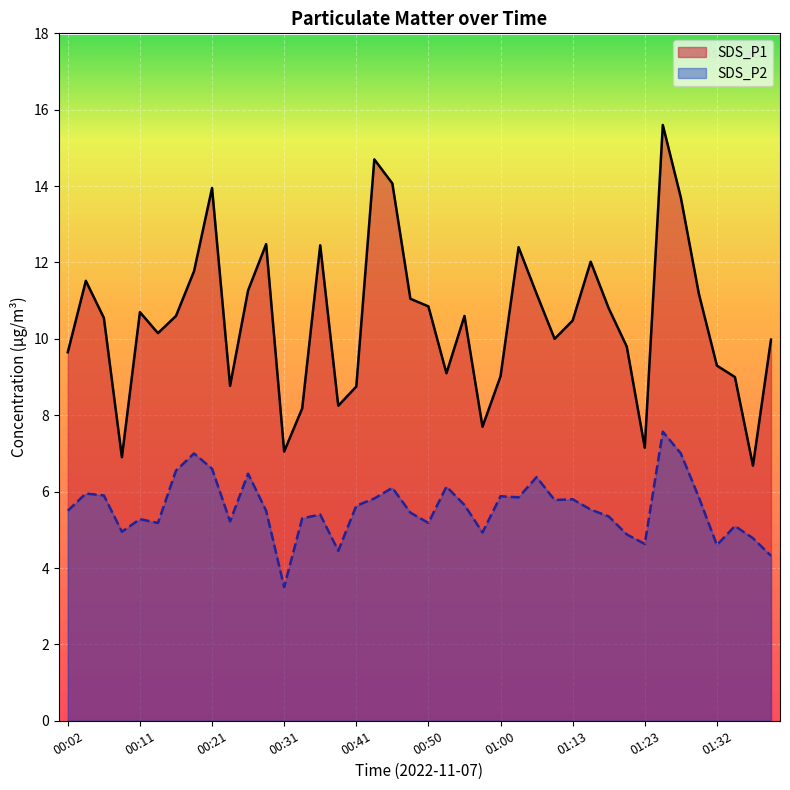

True or false: SDS_P2 and SDS_P1 intersect in this chart.

False